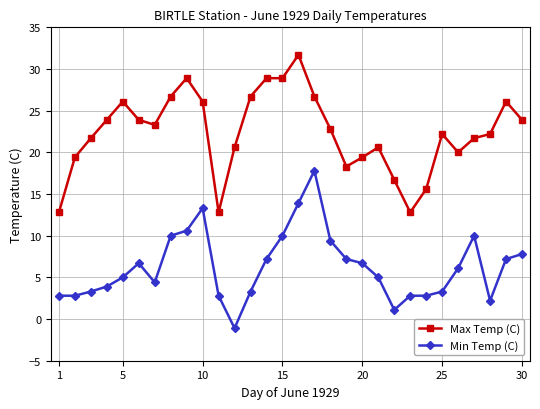

True or false: Min Temp (C) and Max Temp (C) intersect in this chart.

False